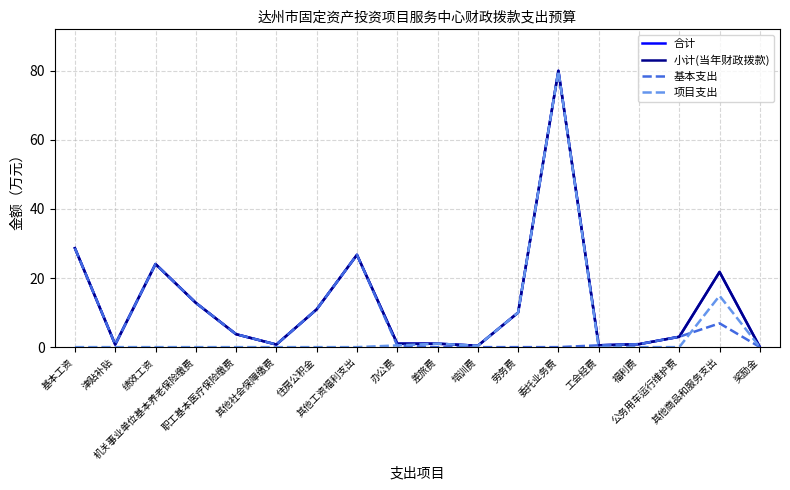

Does the chart display data point markers on the line(s)?

No